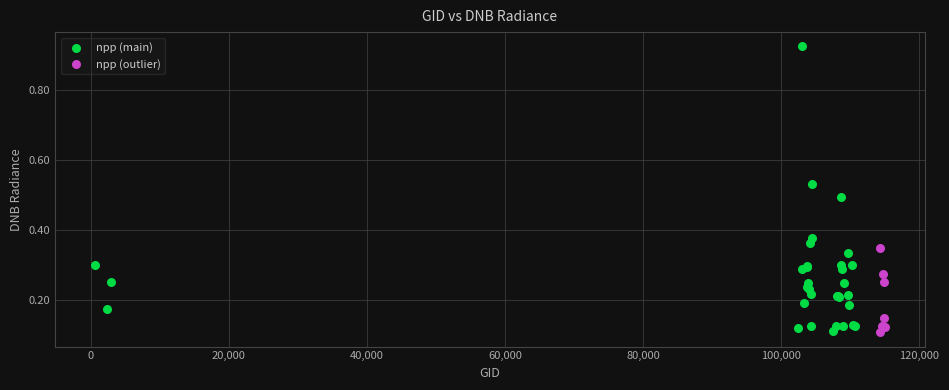

Which series reaches the maximum Y coordinate?

npp (main)